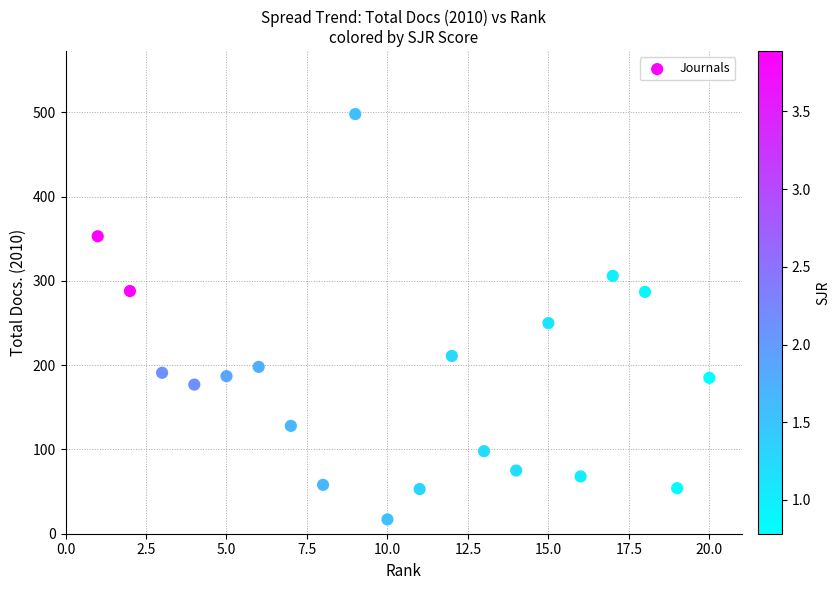

What is the range of X values (max minus min)?

19